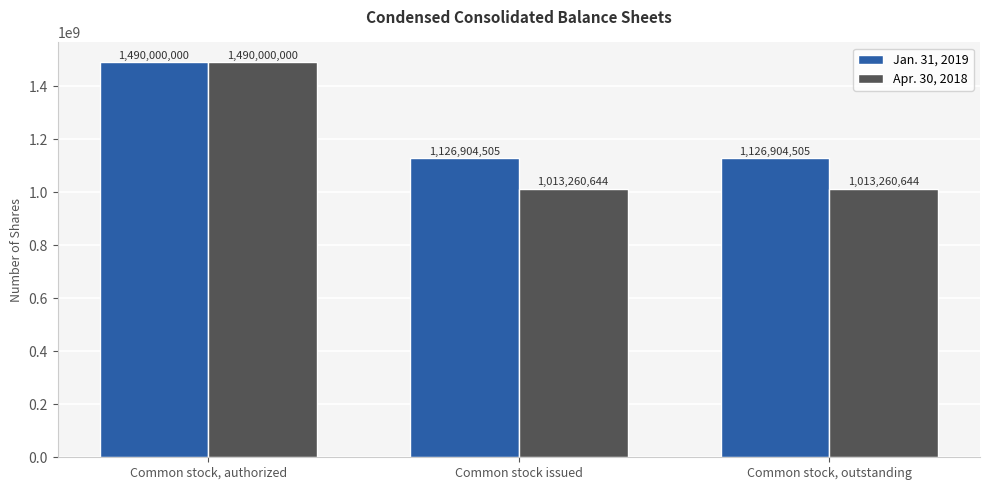

What is the approximate value of Jan. 31, 2019 at Common stock, authorized?

1490000000